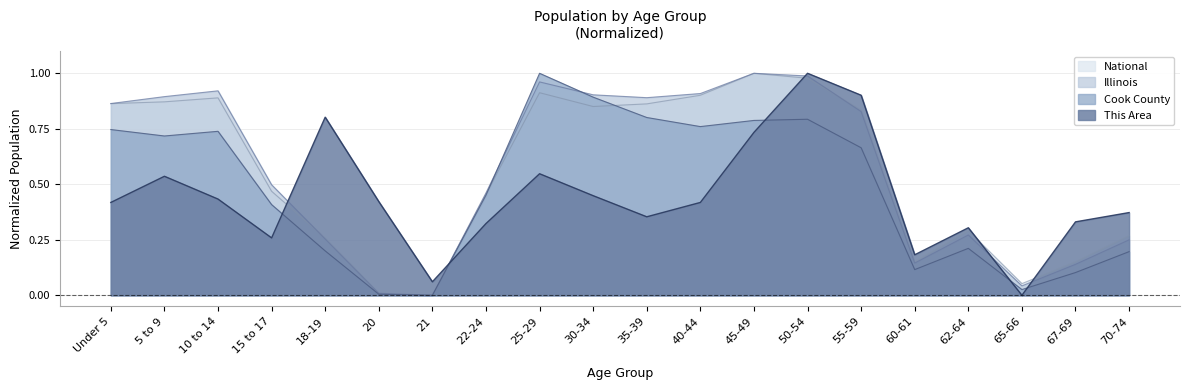

Between 18-19 and 50-54, which series saw the biggest shift?

Illinois